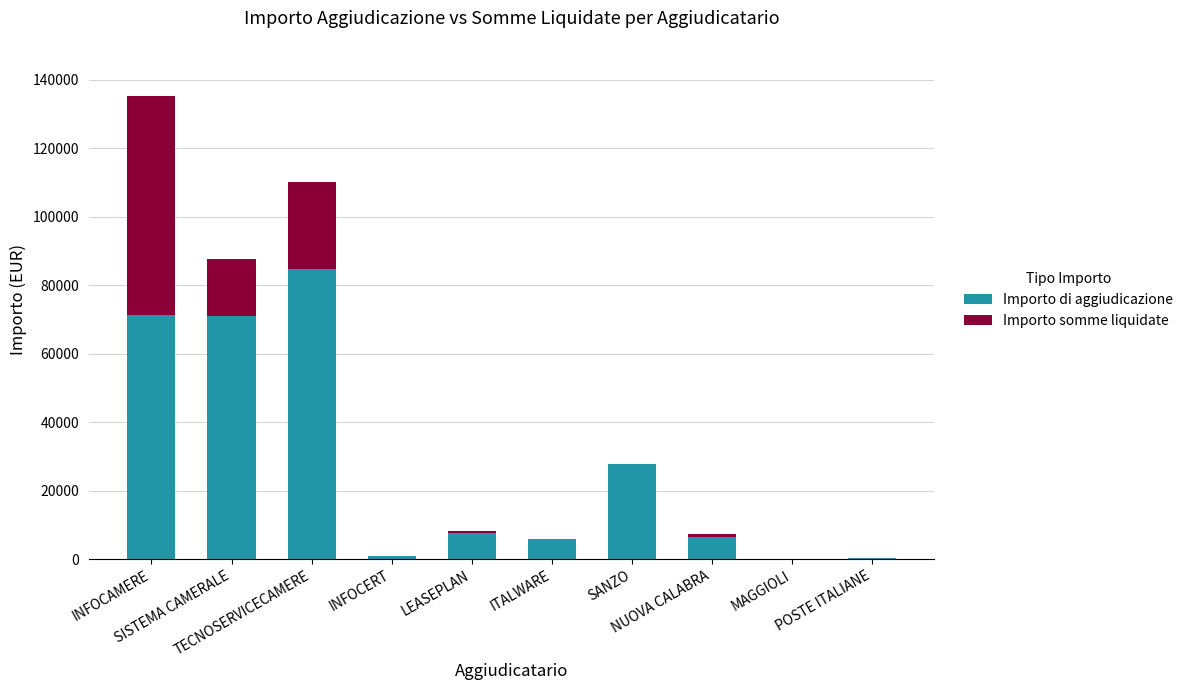

Count the number of data series in this chart.

2